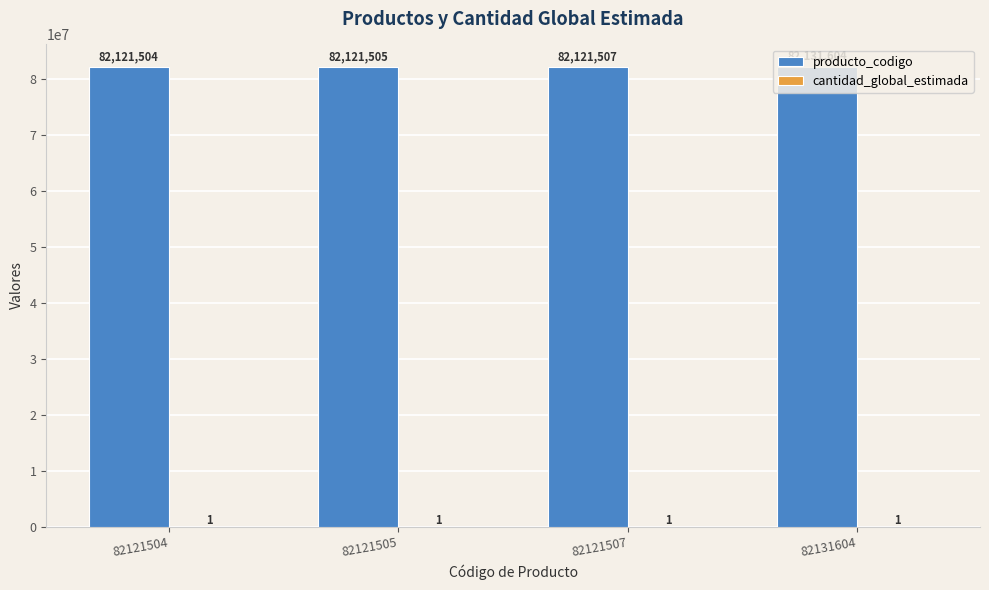

What value does the producto_codigo series have at 82121507, to the nearest 50?

82121500